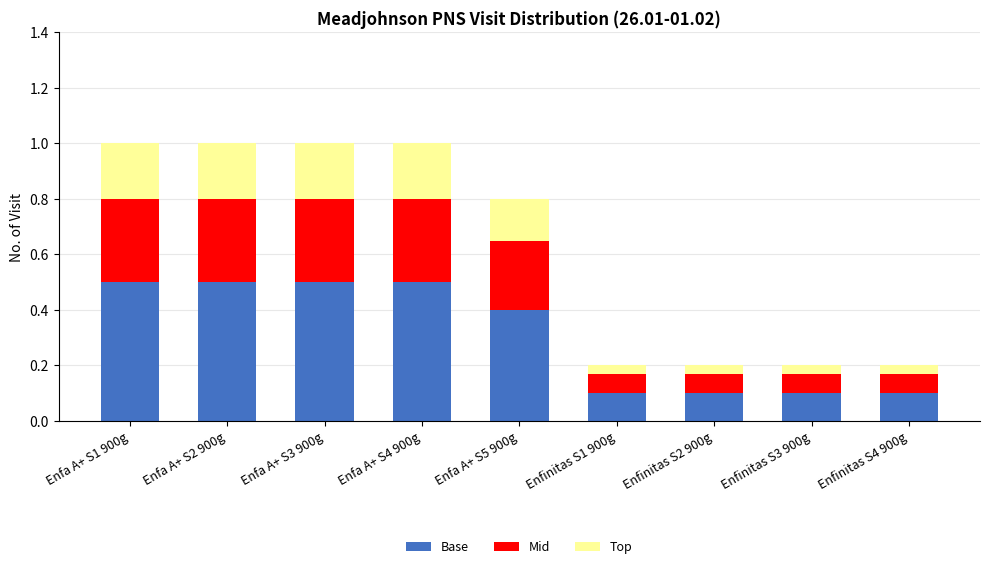

What is the highest value of the Base series?

0.5